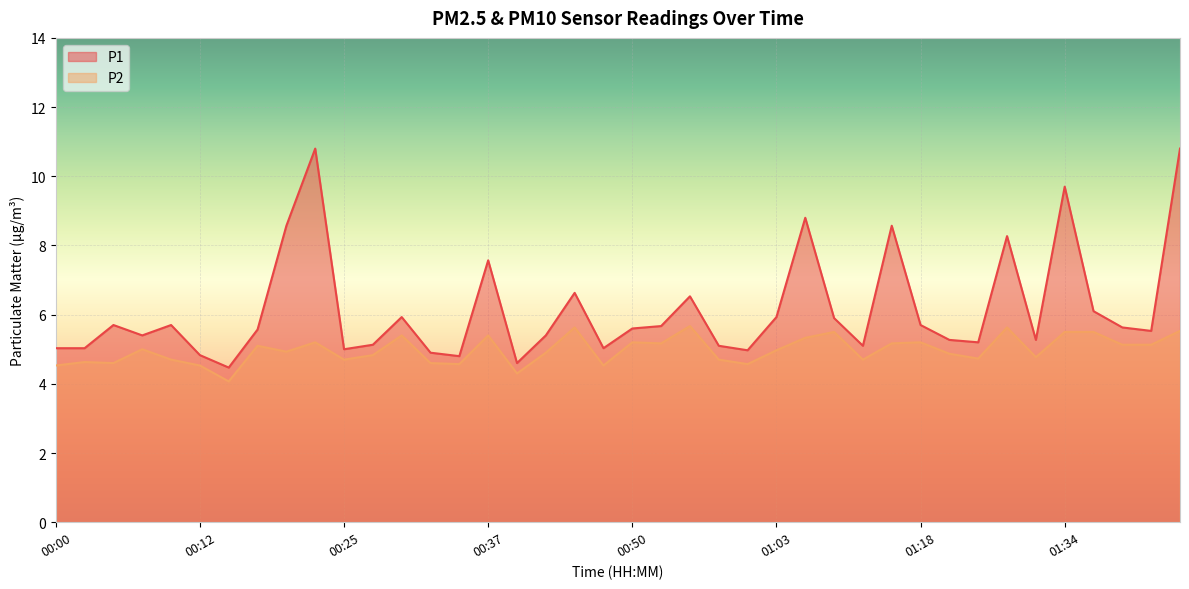

What is the average value of the P1 series?

6.1